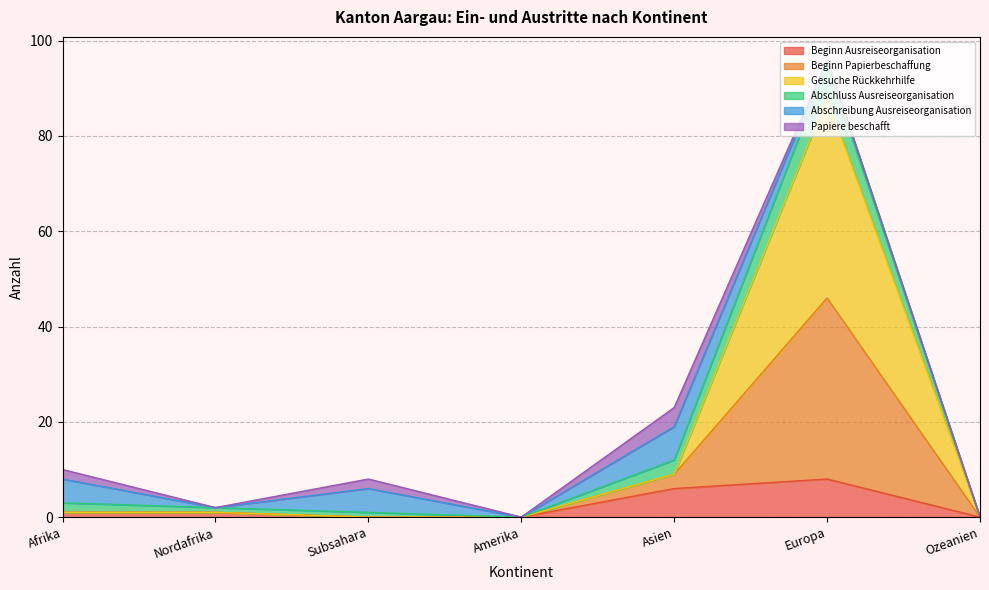

At which category is the sum across all series the highest?

Europa